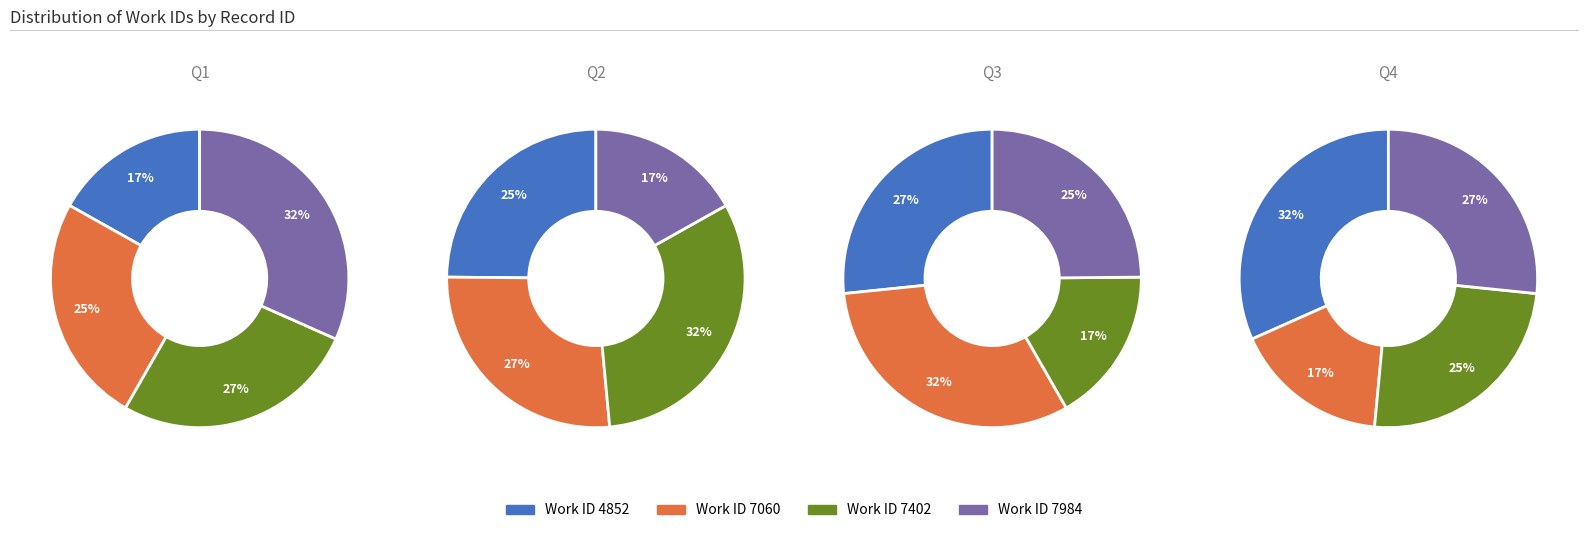

To the nearest percent, what is the difference between the largest and smallest slice percentages?

15%